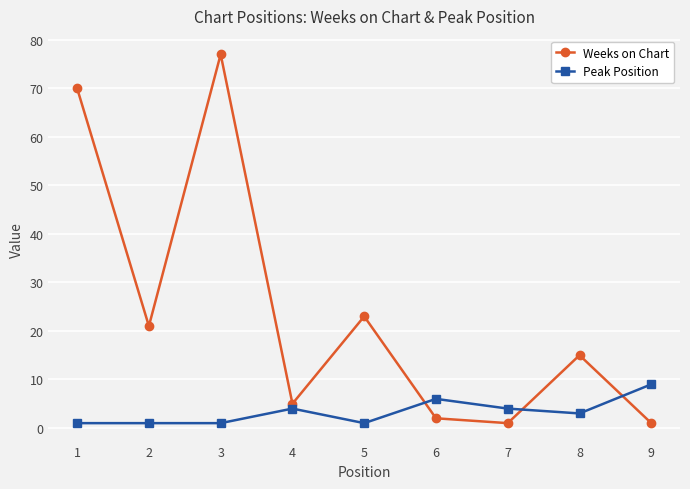

What is the difference between the second highest and minimum values in the Weeks on Chart series?

69